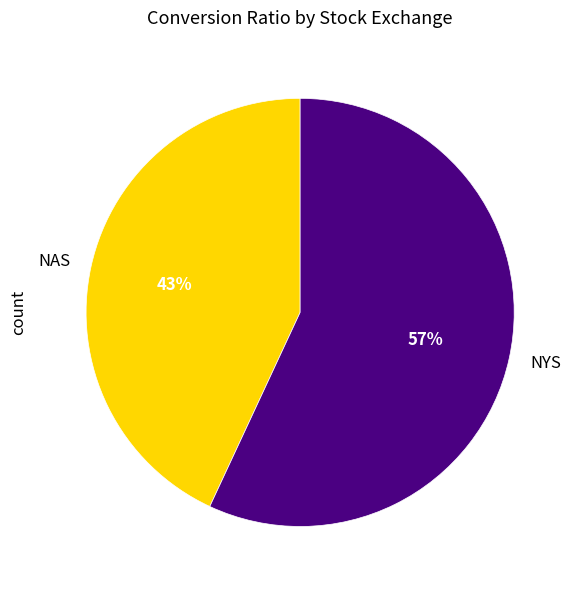

Is there any slice that represents more than half of the pie?

Yes